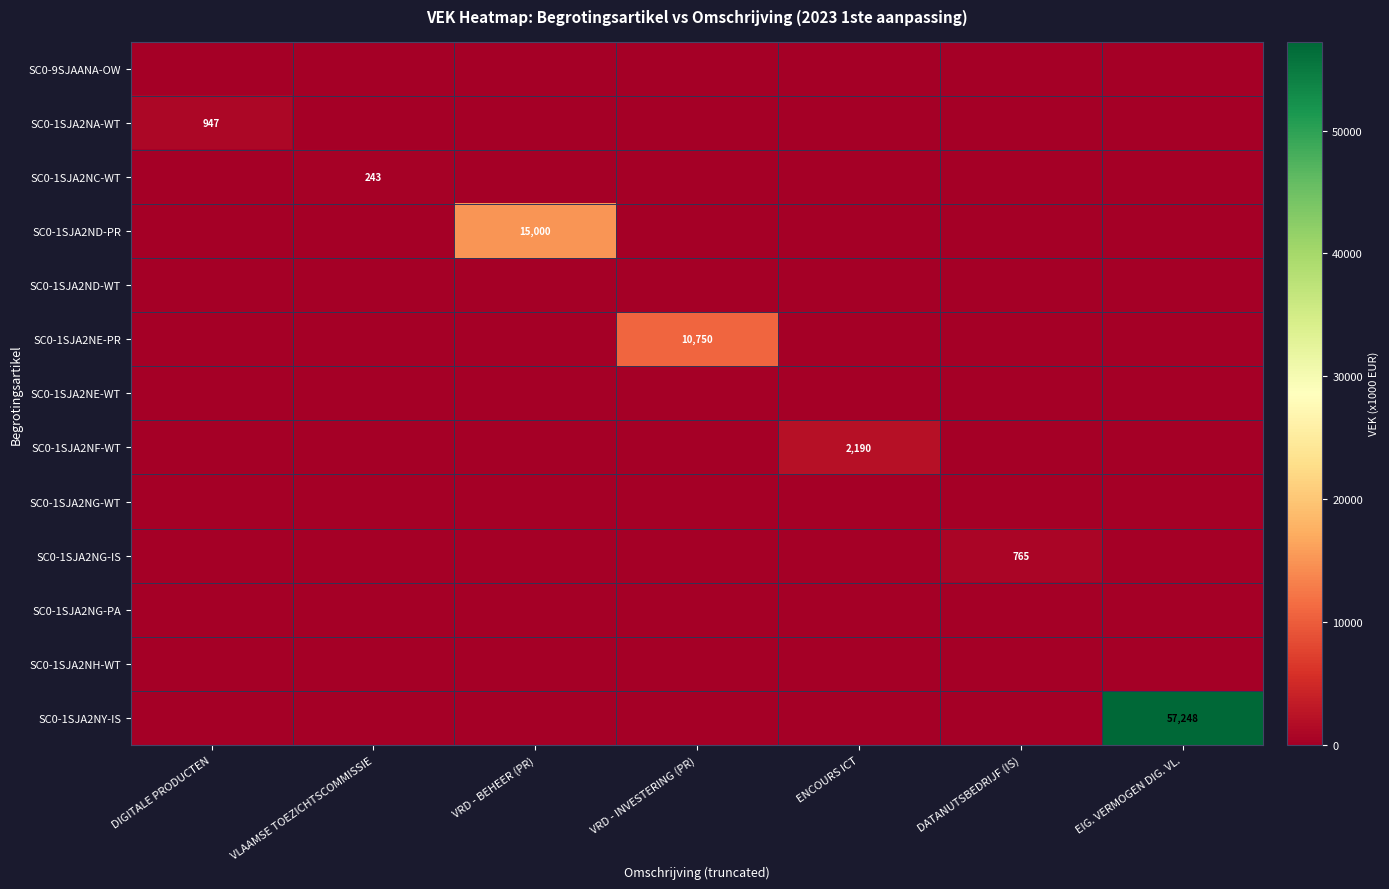

The value of SC0-1SJA2NY-IS at DIGITALE PRODUCTEN is -20481. True or false?

False